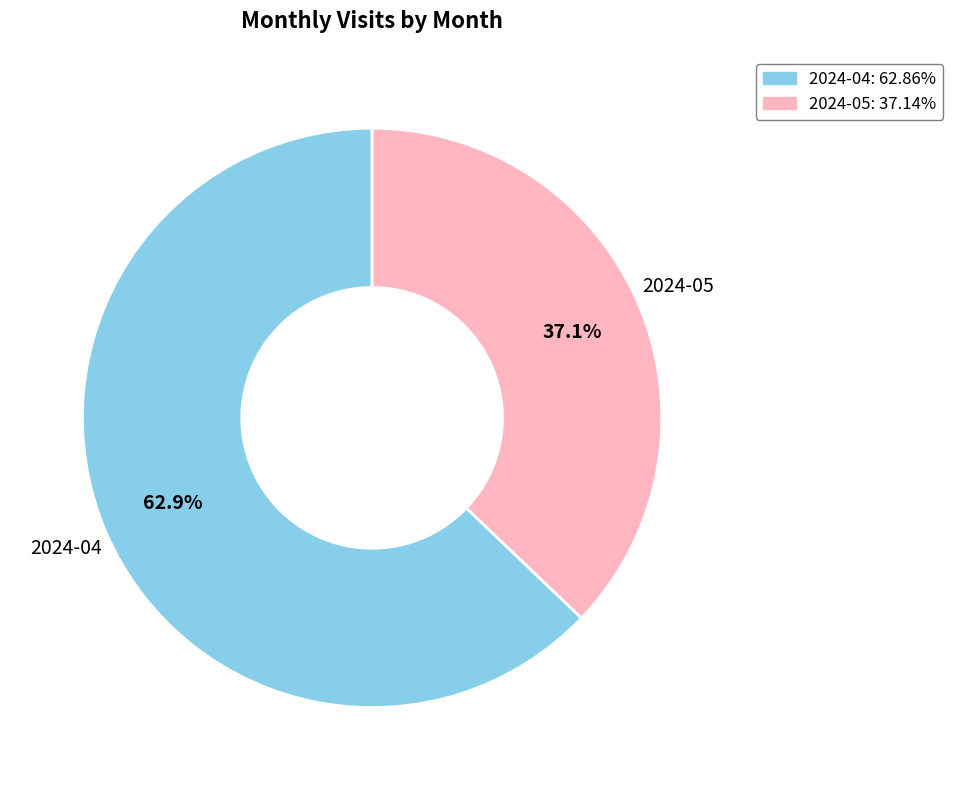

What is the ratio of the value at 2024-04 to the value at 2024-05?

1.7